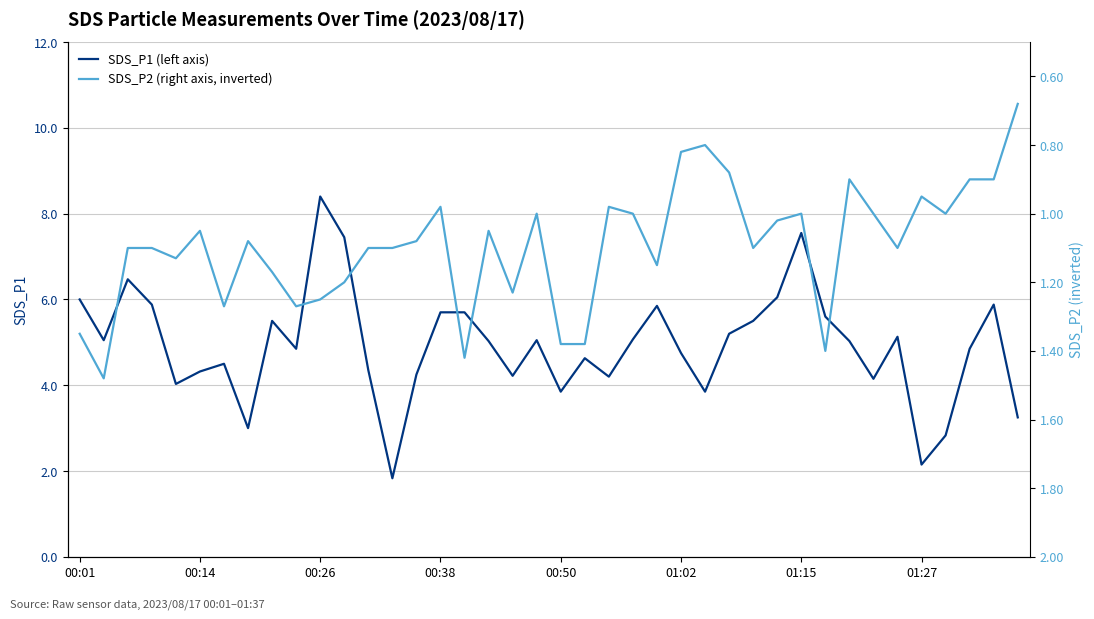

The value of SDS_P1 (left axis) at 01:27 is 2.1. True or false?

True